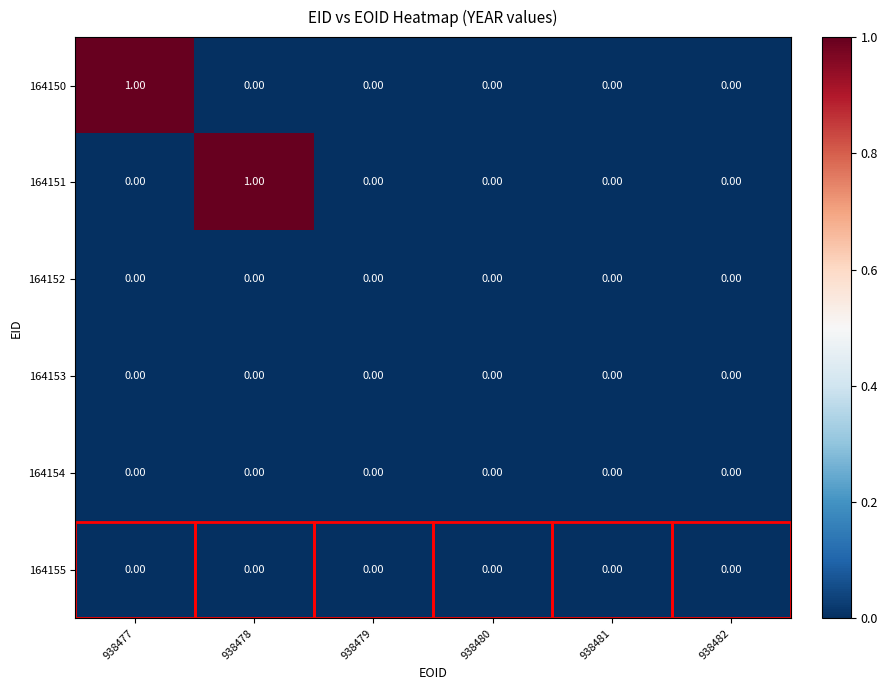

Between 938477 and 938481, which series saw the biggest shift?

164150